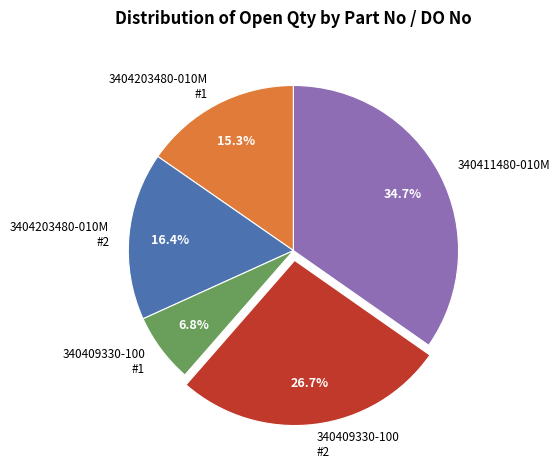

Rank the categories by value from lowest to highest.

340409330-100 #1, 3404203480-010M #1, 3404203480-010M #2, 340409330-100 #2, 340411480-010M